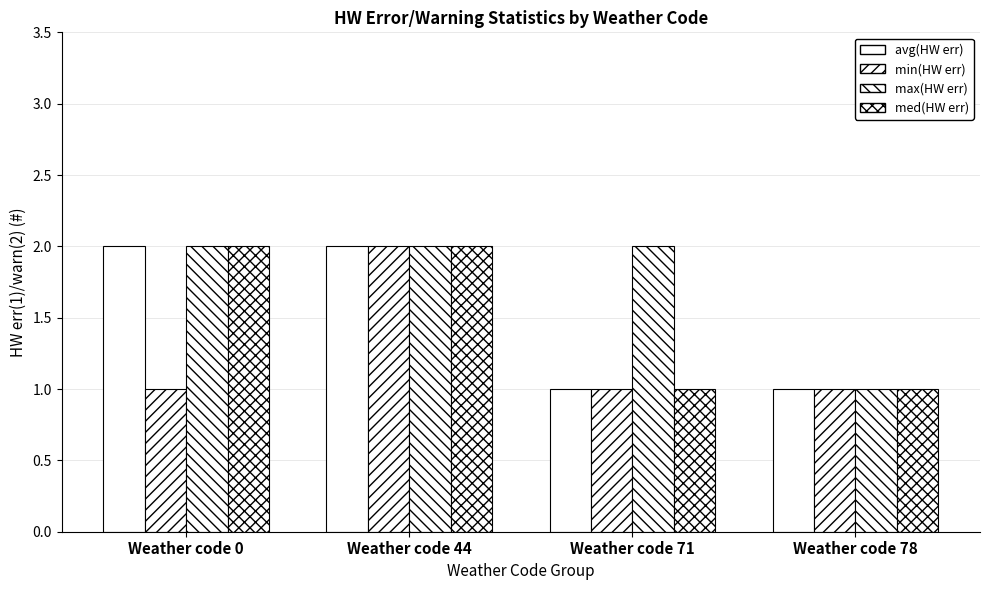

Is it true that avg(HW err) equals 1 at Weather code 78?

True